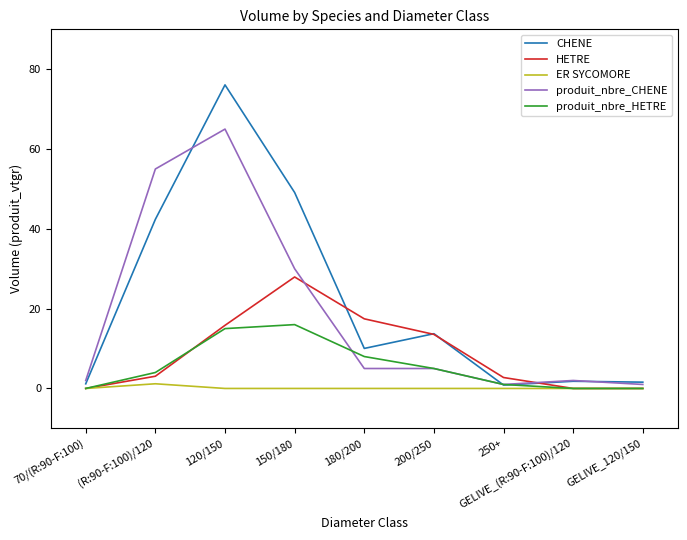

List the series in order of their overall mean, highest first.

CHENE, produit_nbre_CHENE, HETRE, produit_nbre_HETRE, ER SYCOMORE